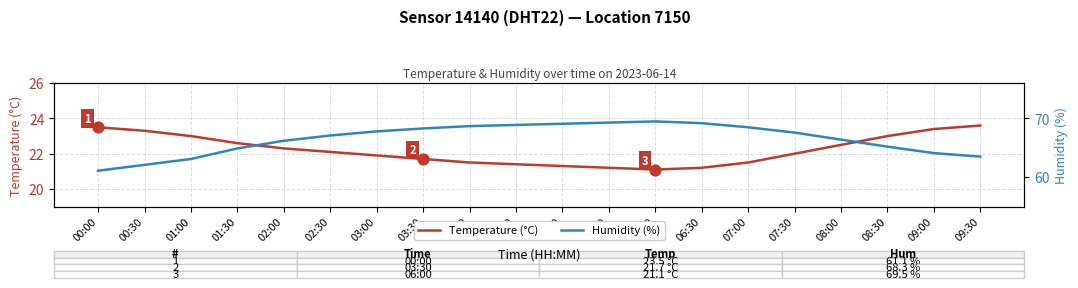

What are all the series names shown in the legend?

Temperature (°C), Humidity (%)